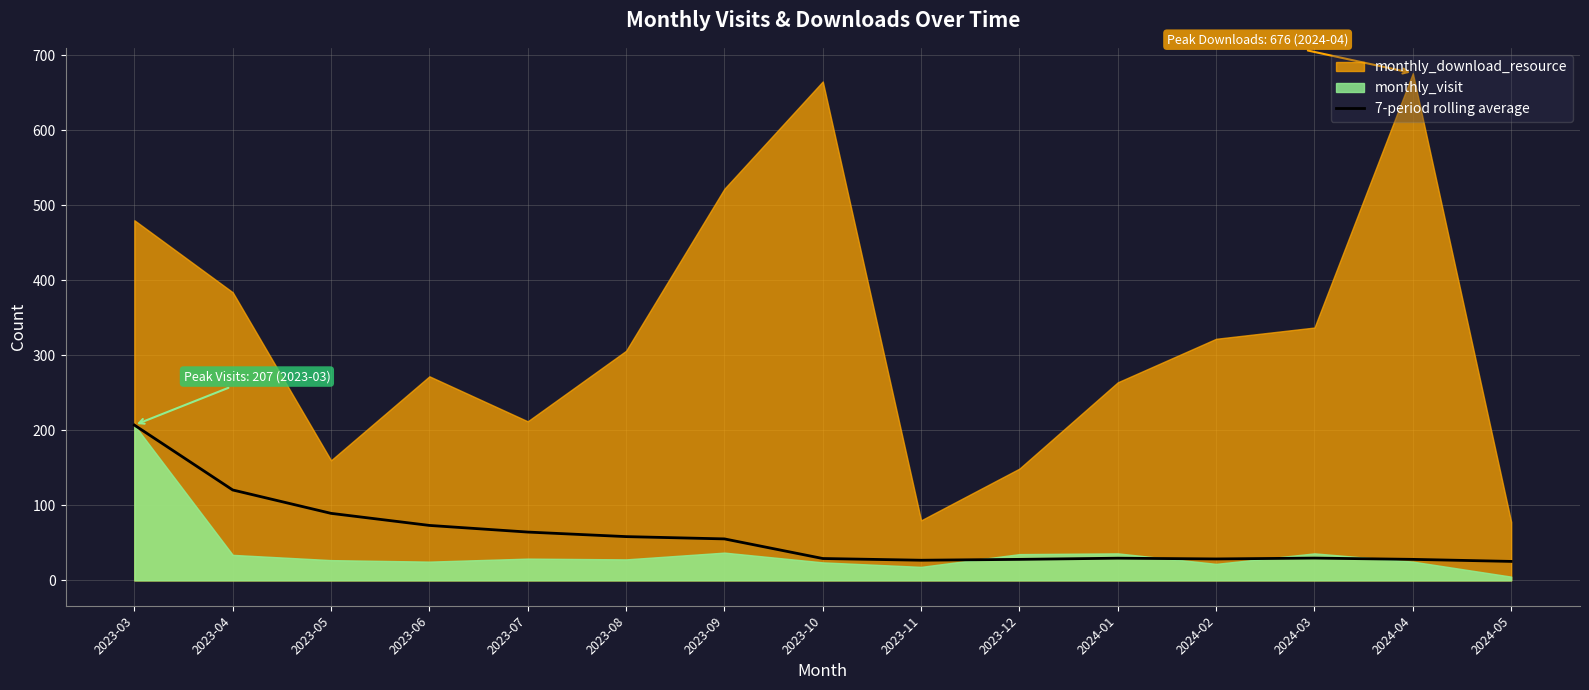

What position from the left is 2023-04?

2